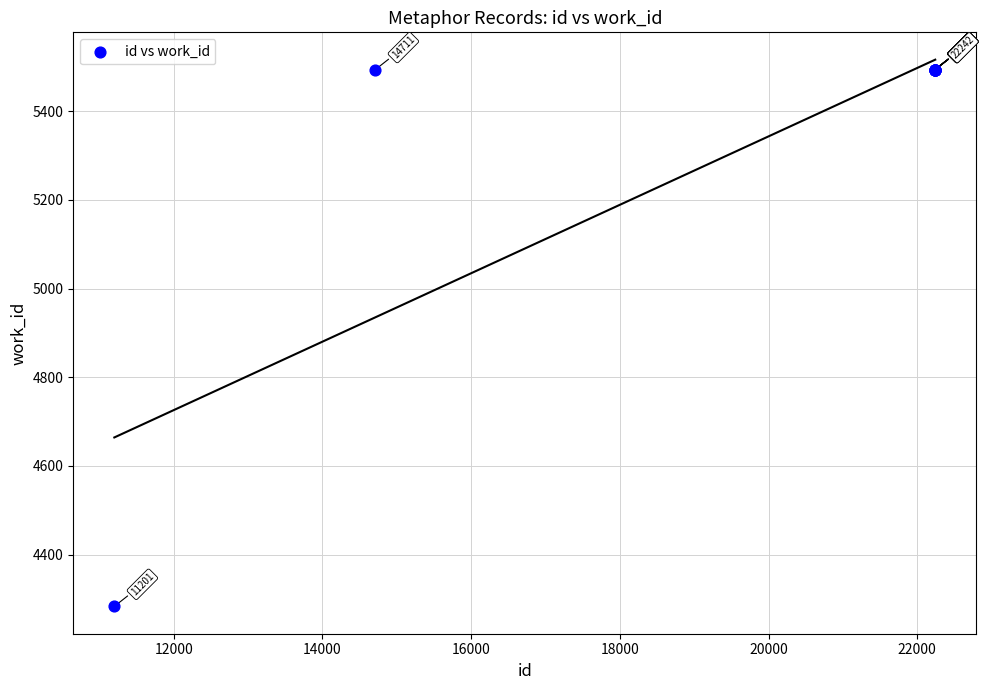

What Y value in the scatter plot is closest to 4888?

4283